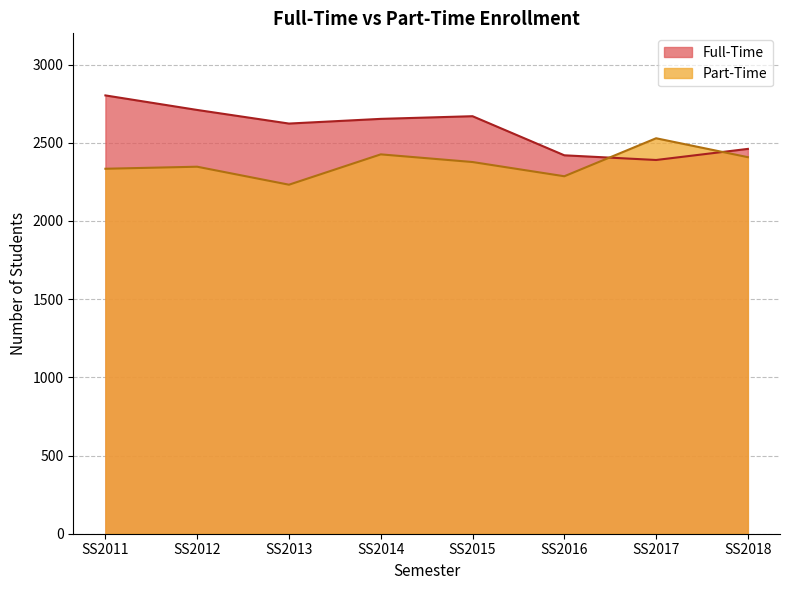

How many interior local peaks does the Part-Time series have?

3